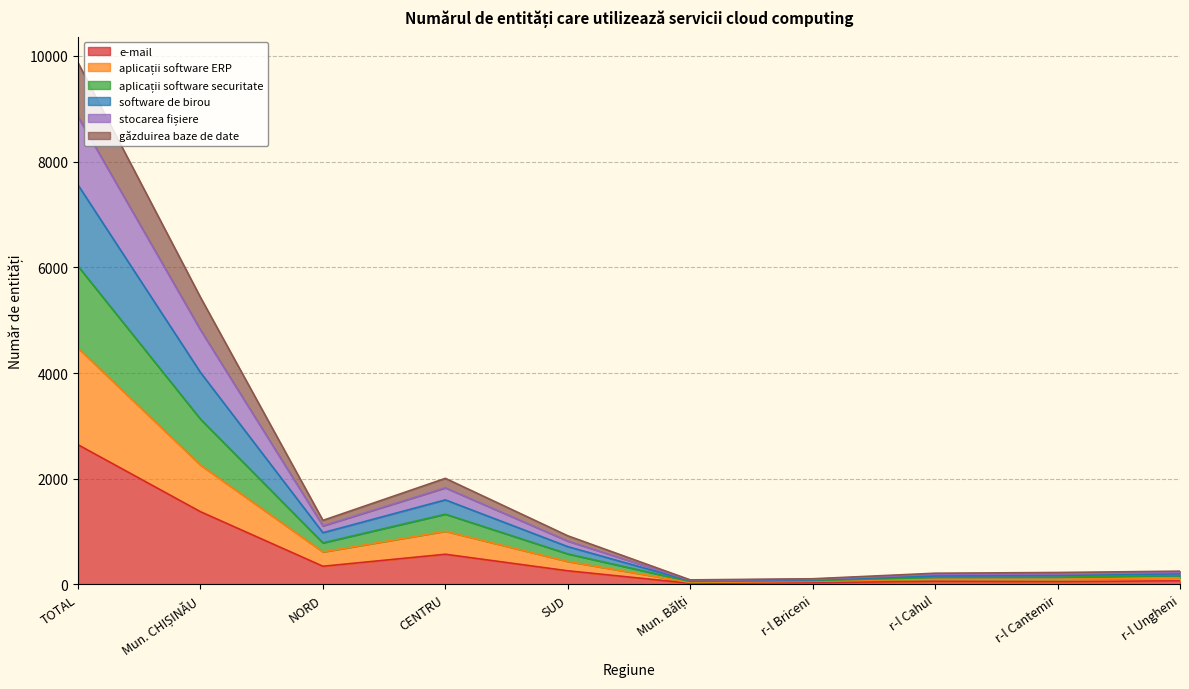

At which category does aplicații software ERP reach its first local valley?

NORD